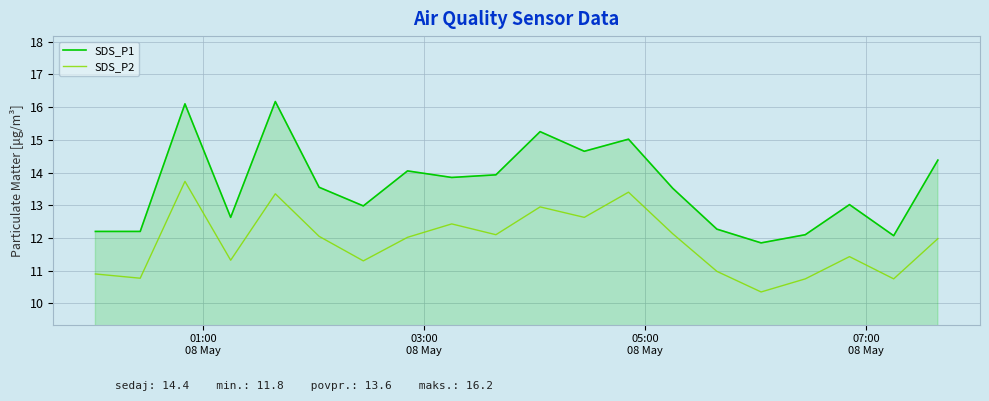

Which series has the largest total across all categories?

SDS_P1